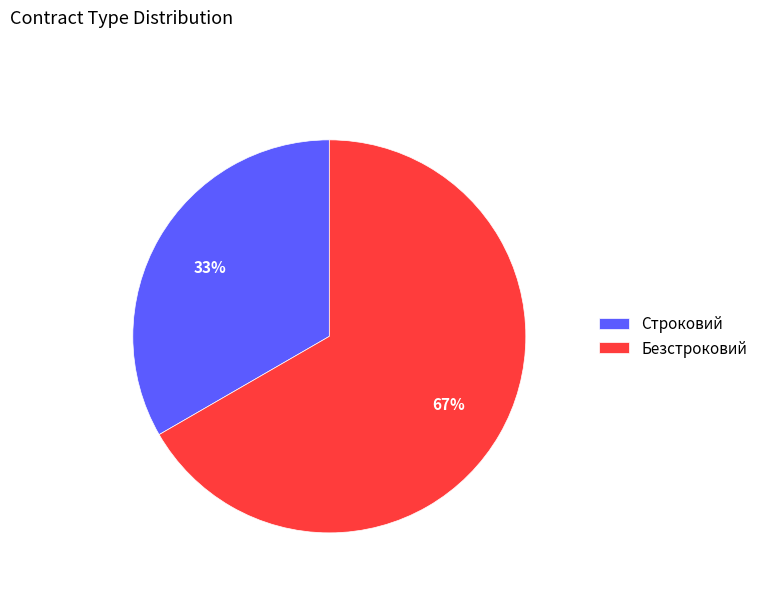

Do Строковий and Безстроковий together represent more than half of the pie?

Yes